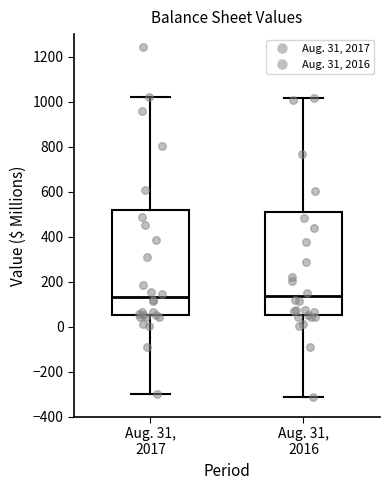

Where does the median line of the box for Aug. 31, 2016 sit on the y-axis? The values are not printed on the chart, so give them approximately, as read against the axis.

140